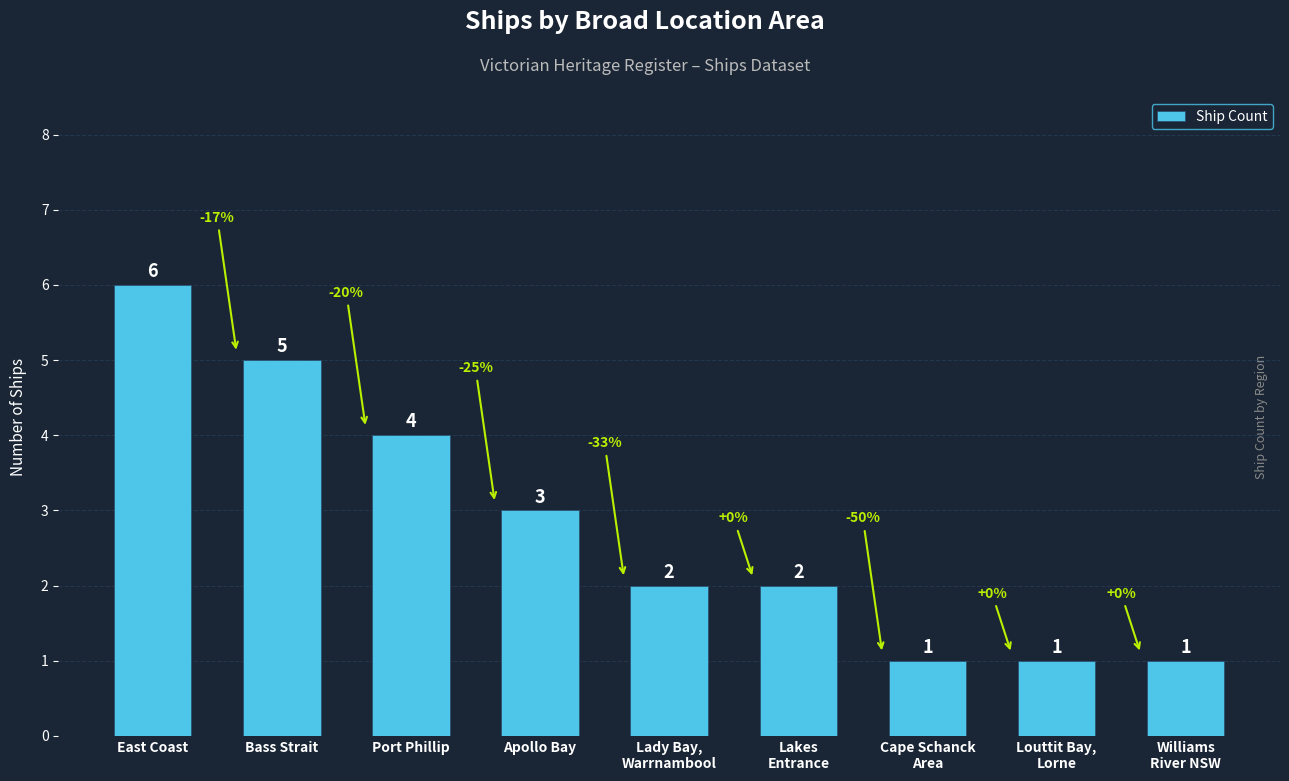

What is the label of the 5th bar from the right?

Lady Bay,
Warrnambool